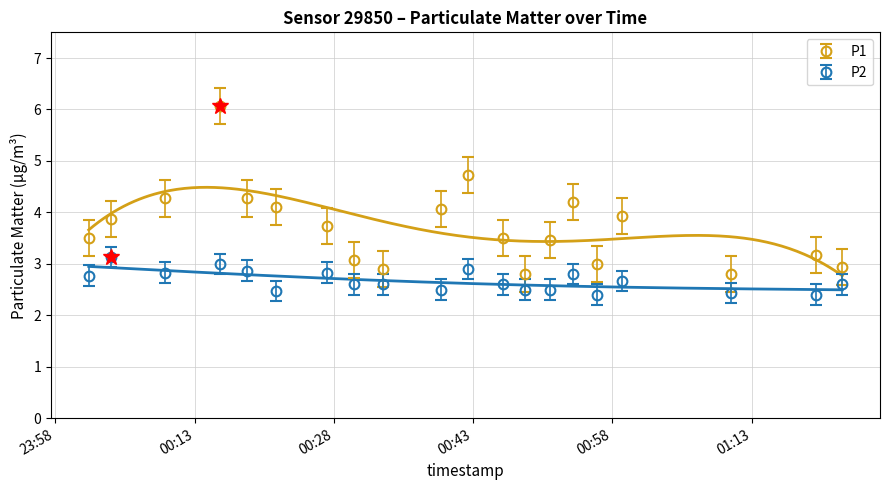

What is the label of the 16th point from the left?

2024-01-30T00:56:22